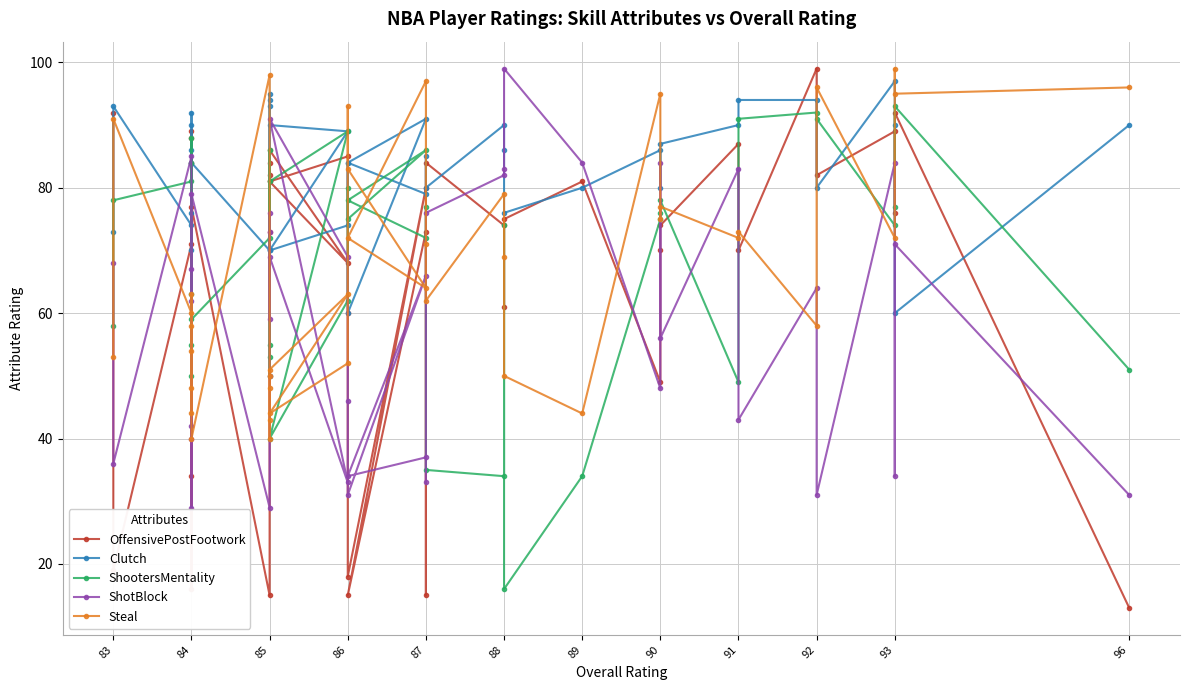

What is the difference between the second highest and second lowest values in the Steal series?

58